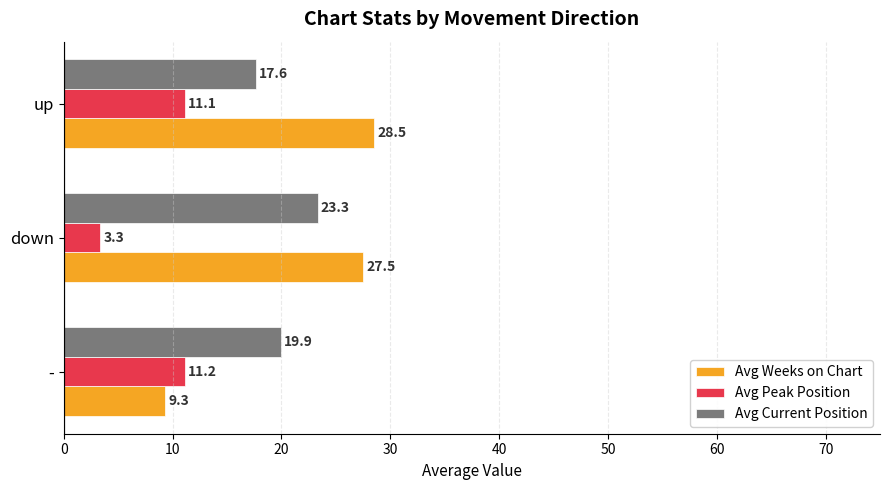

List the series in order of their peak value, highest first.

Avg Weeks on Chart, Avg Current Position, Avg Peak Position